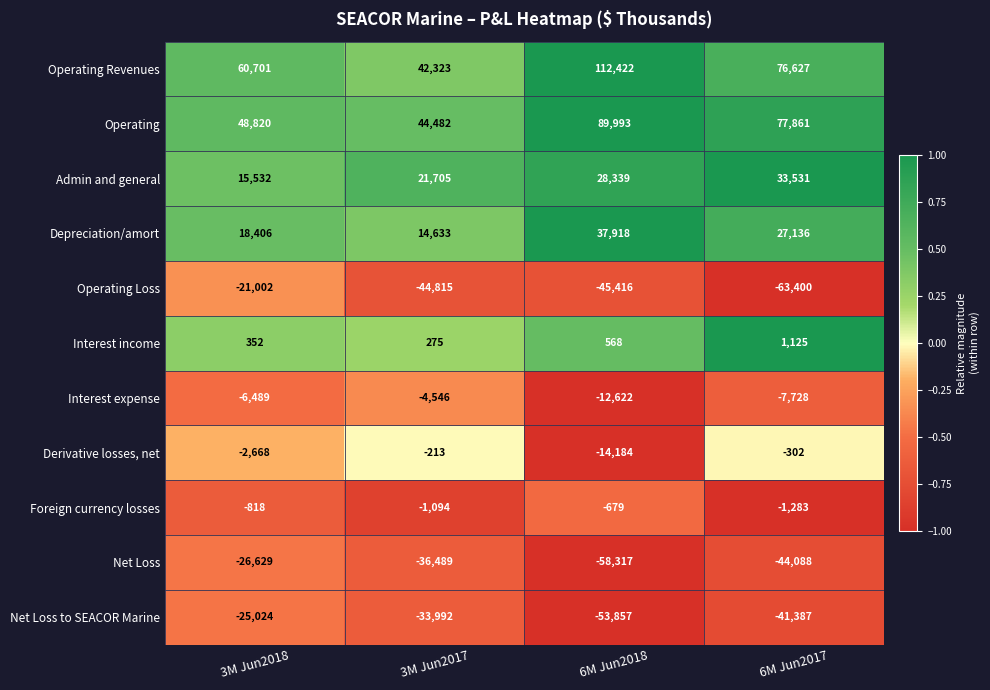

What is the total value across all series at 6M Jun2018?

84165